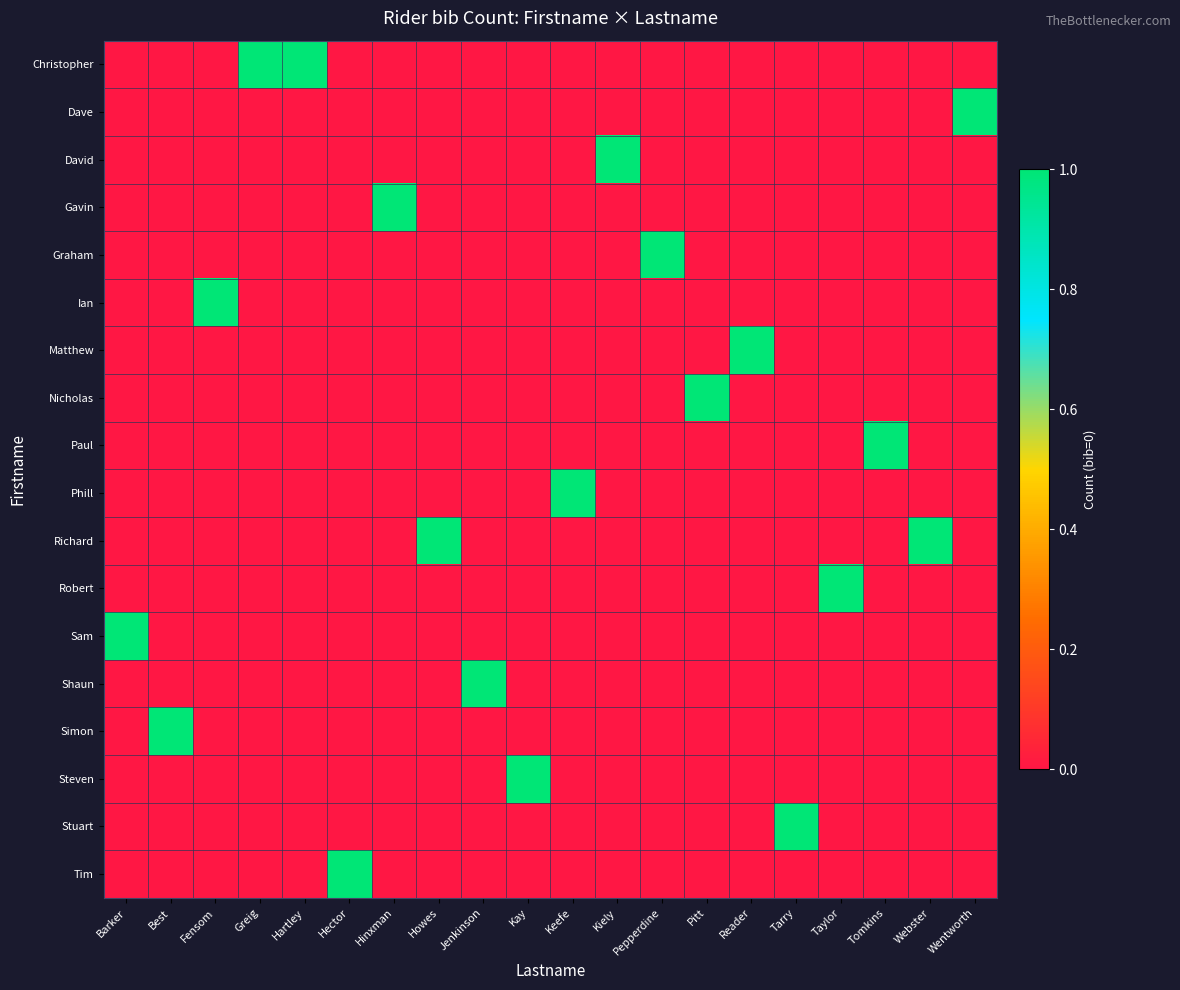

At which category does the chart reach its peak across all series?

Greig